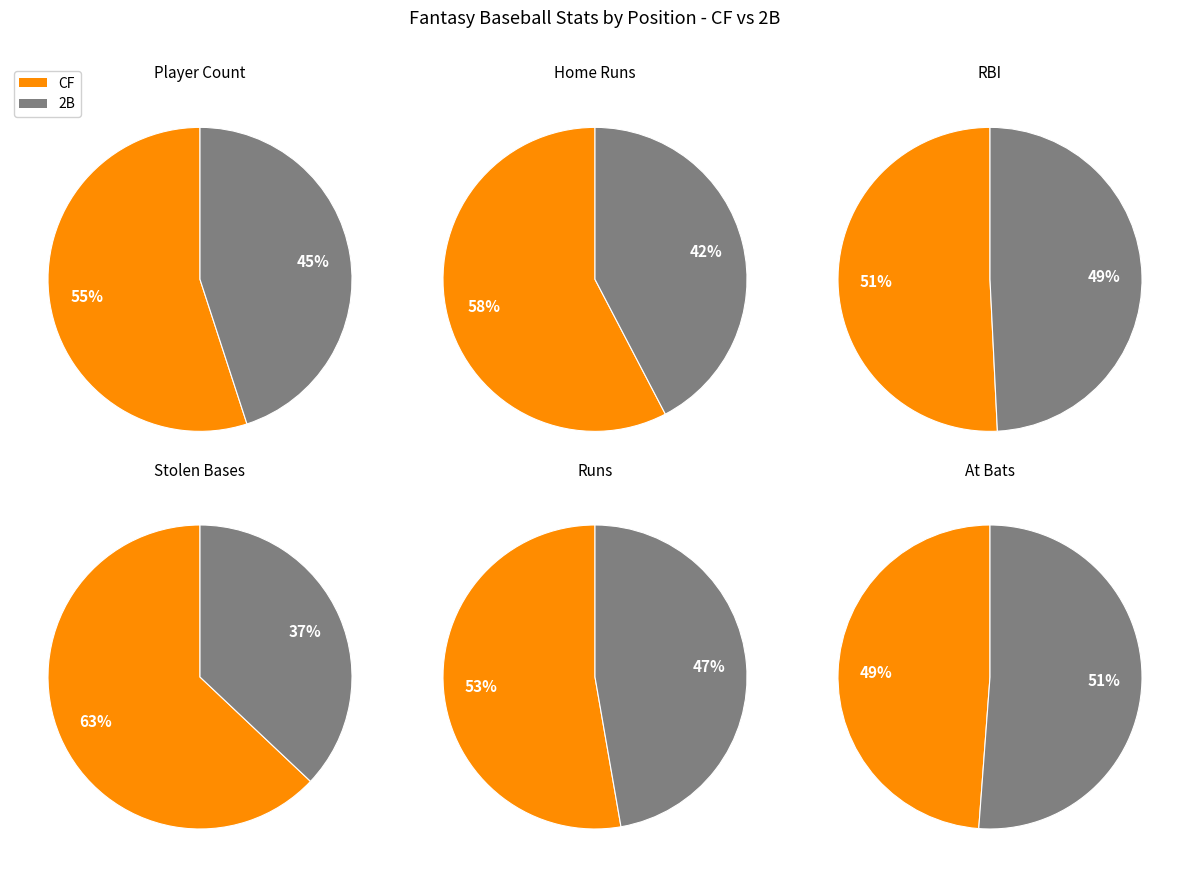

Is CF the majority of the pie?

Yes